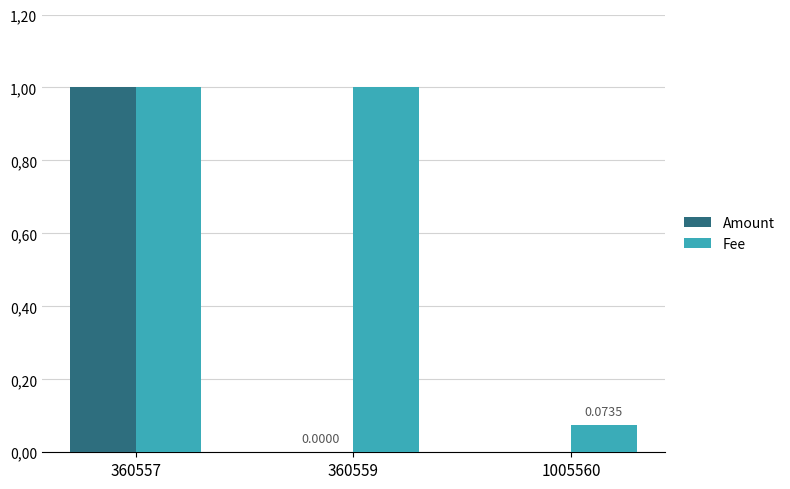

Between 1005560 and 360557, which is larger?

360557